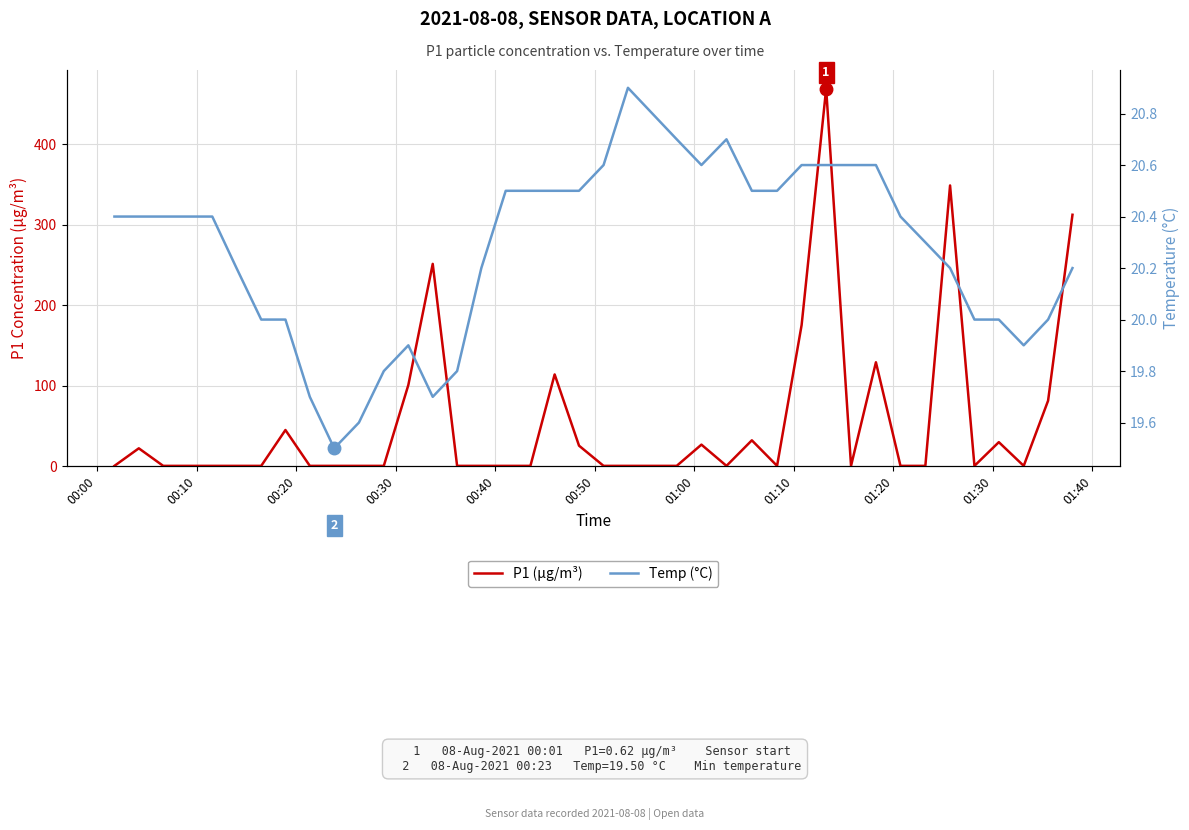

What is the sum of all Temp (°C) values?

811.1